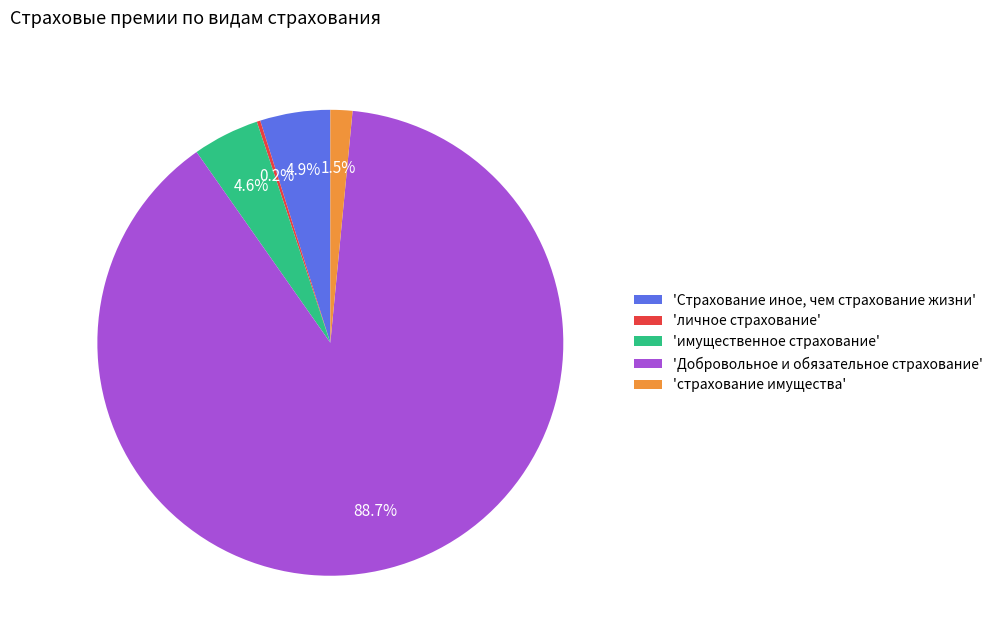

What is the ratio of the value at 'Страхование иное, чем страхование жизни' to the value at 'имущественное страхование'?

1.1